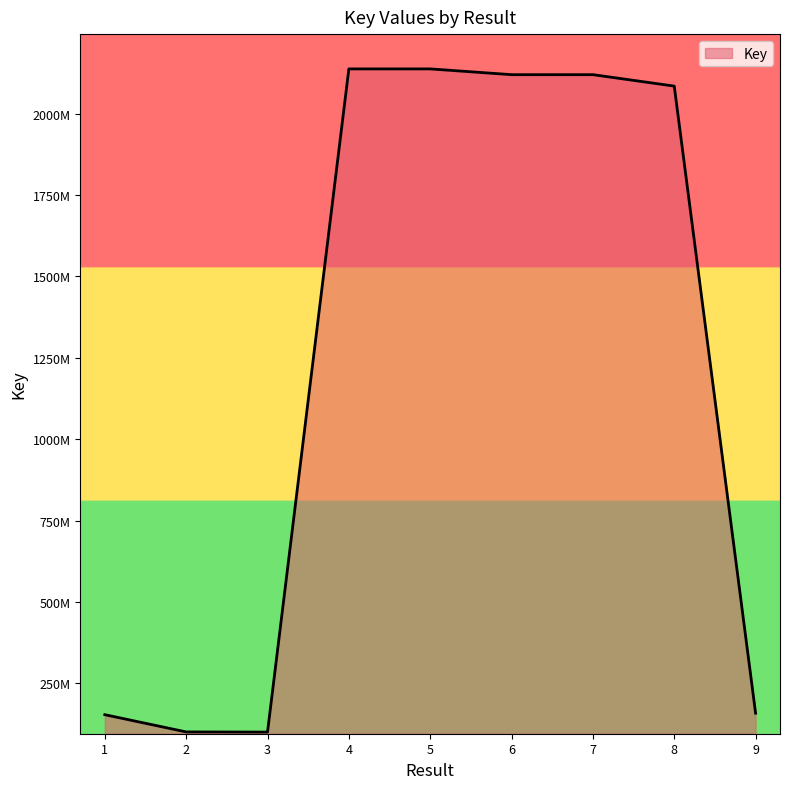

How many interior local peaks (higher than both neighbors) does the data have?

1